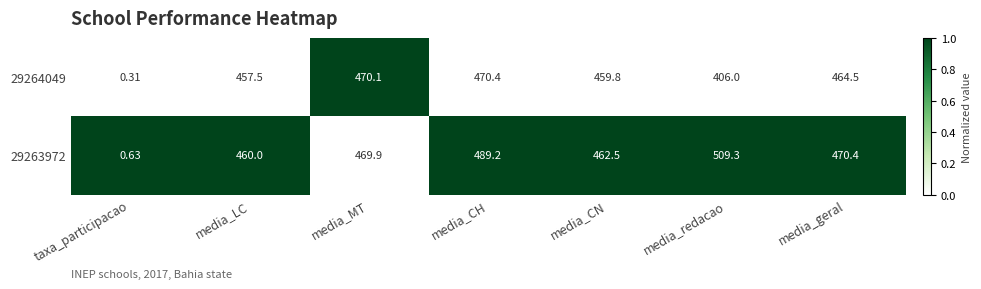

Which category has the highest value across all series?

media_redacao